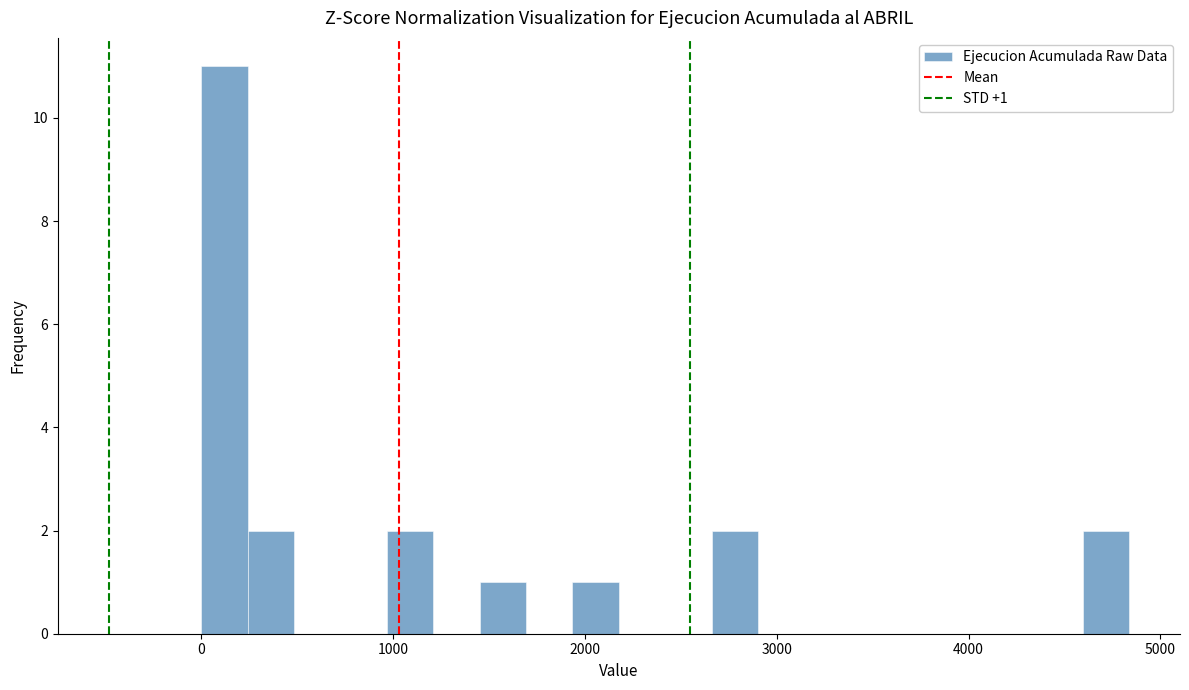

Around what value on the x-axis is the tallest bar? Give the approximate position of its centre, as read against the axis.

100